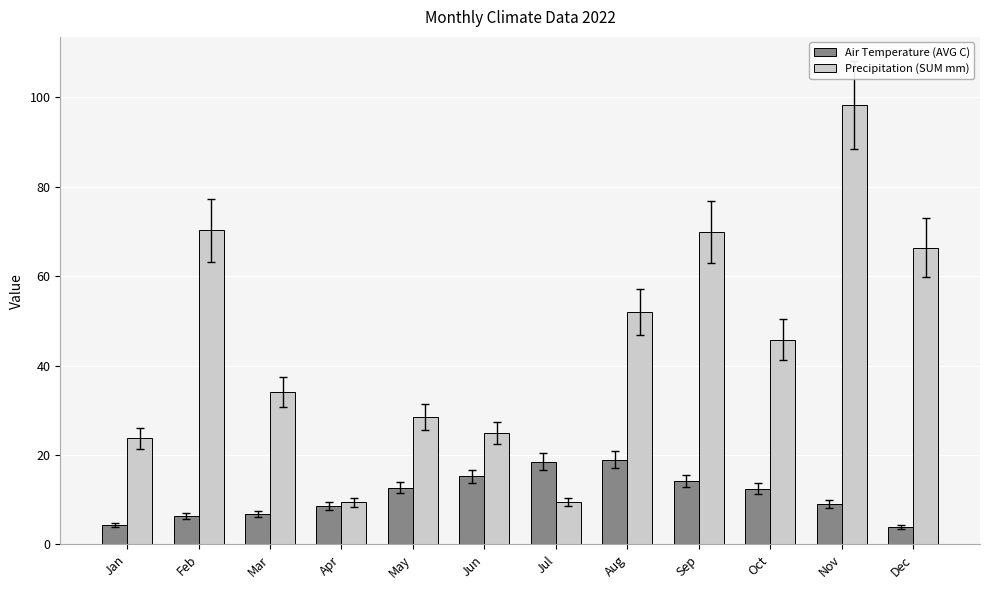

Read the Air Temperature (AVG C) value at Jan.

4.3